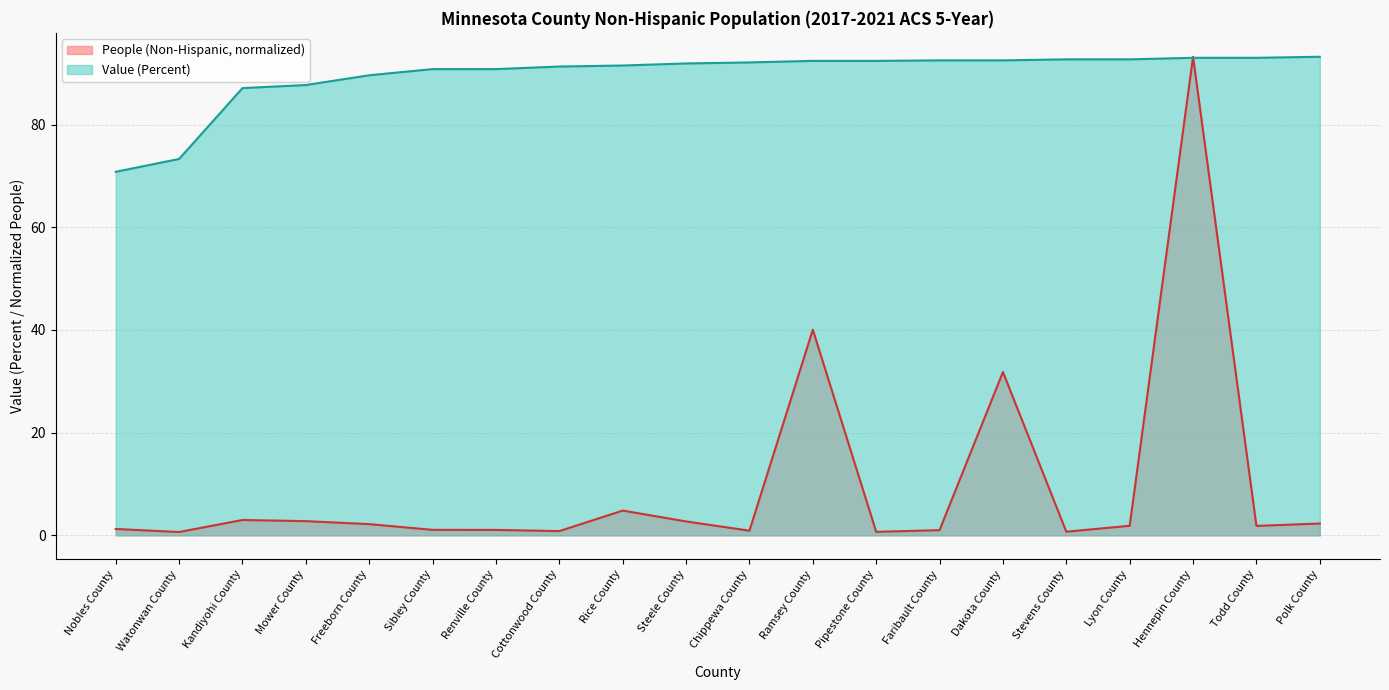

What is the difference between the maximum and minimum values in the People (Non-Hispanic) series?

92.6